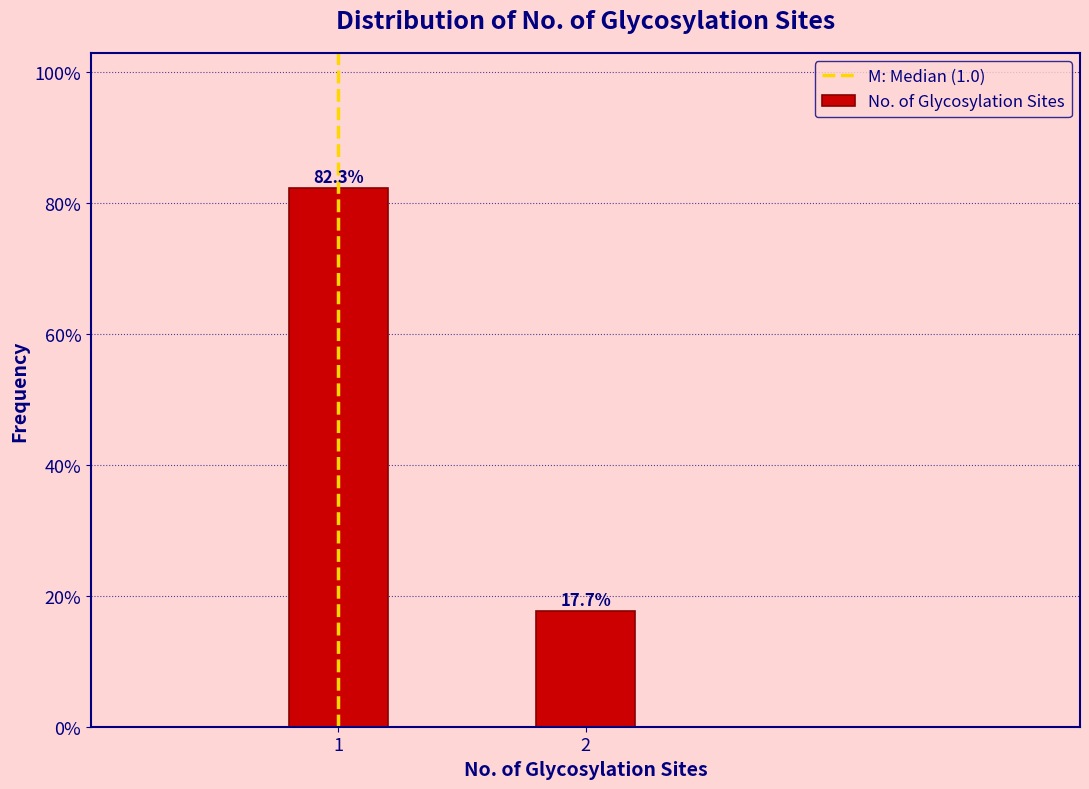

Reading left to right, list all the values displayed in this chart.

1=82.3	2=17.7